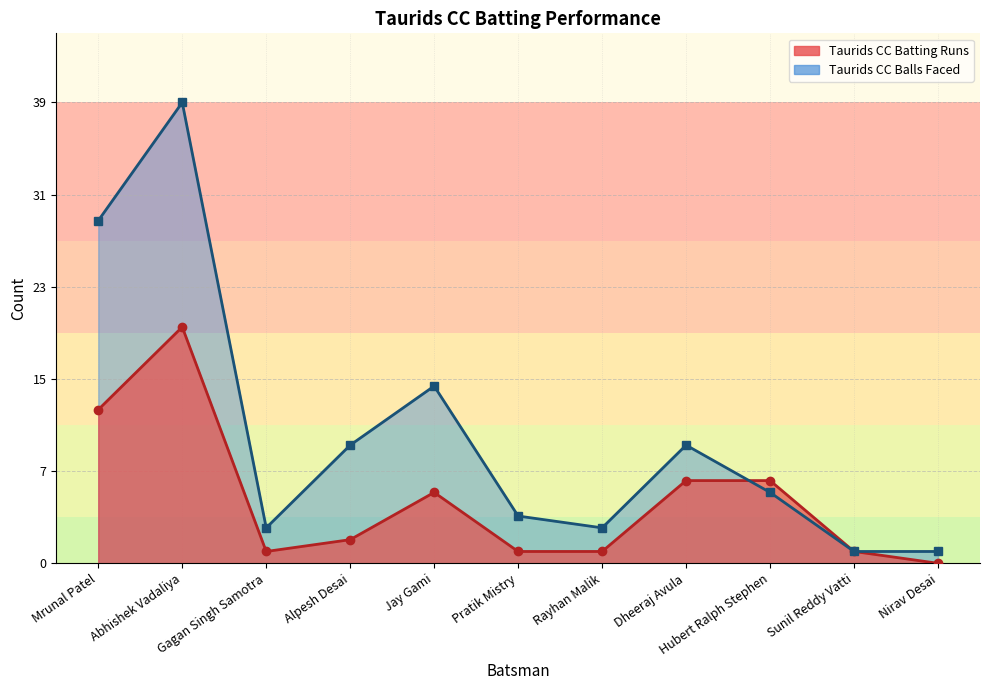

Is the value of Taurids CC Balls Faced at Pratik Mistry greater than the value of Taurids CC Batting Runs at Jay Gami?

No